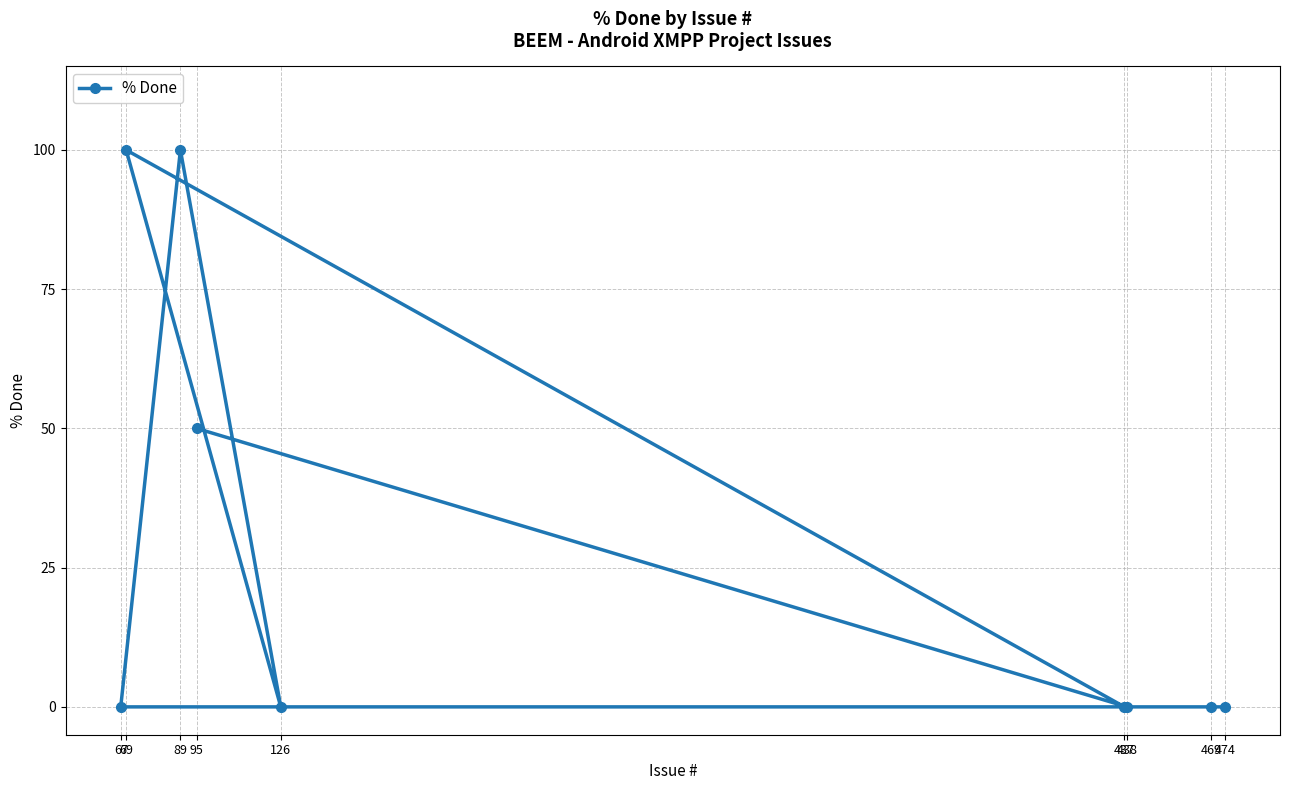

What is the value of the 2nd point from the left?

100